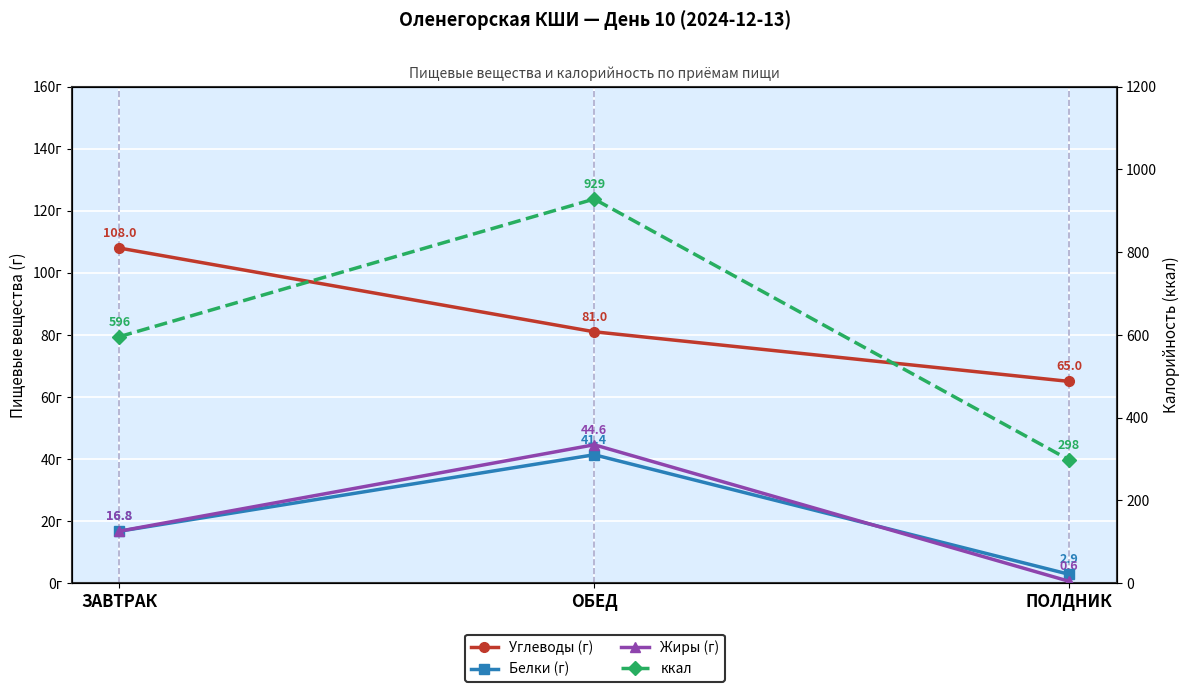

At which label is ккал closest to 613?

ЗАВТРАК